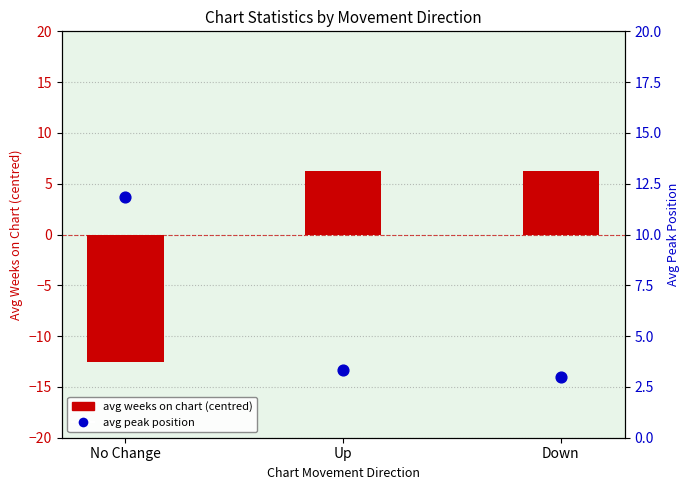

Which series contains the lowest Y value?

avg weeks on chart (centred)